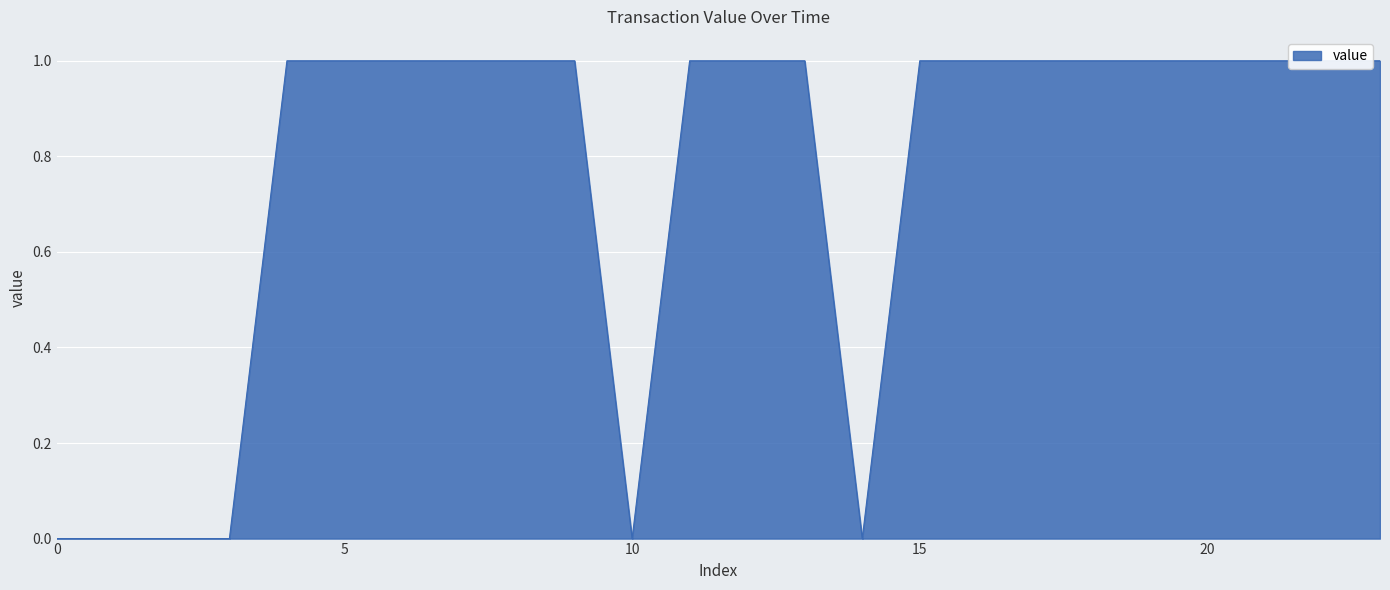

Count the values in the range 1 to 2.

18